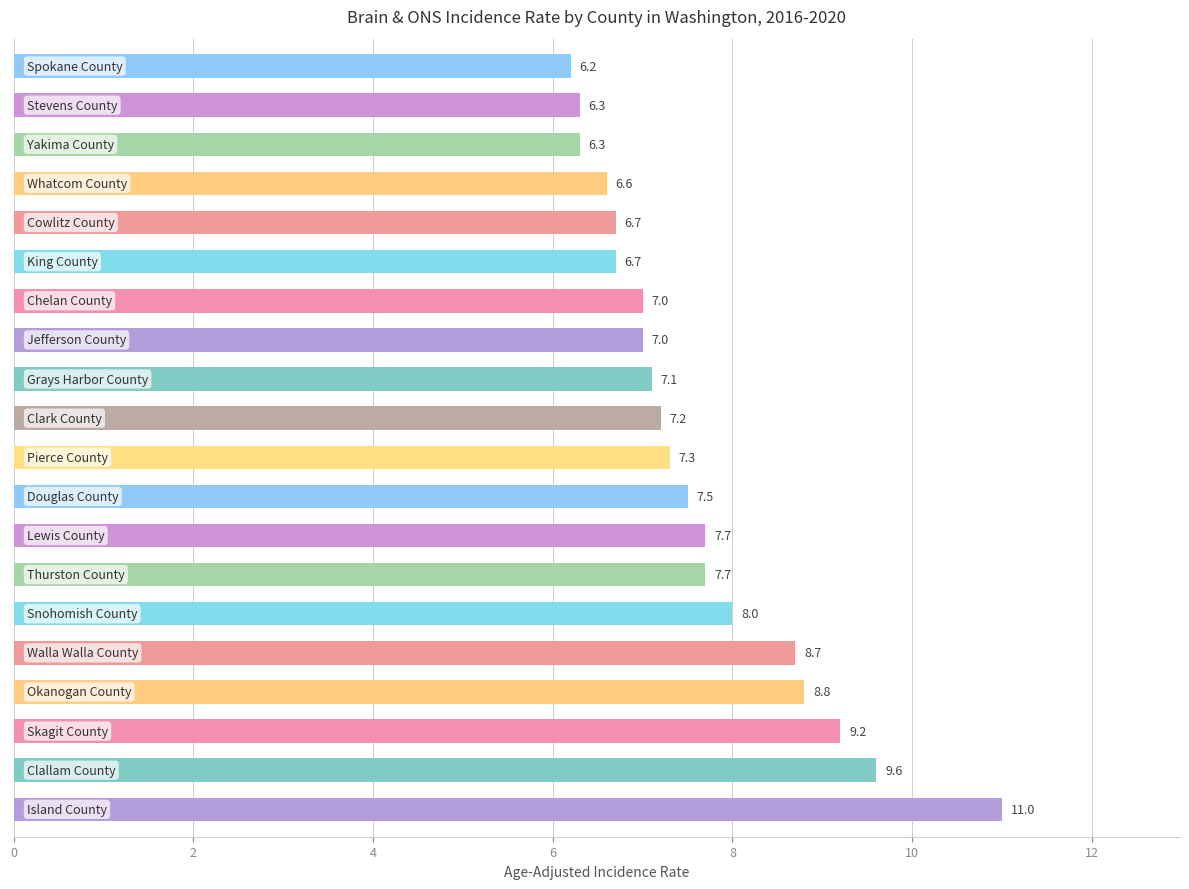

What is the minimum value shown in the chart?

6.2